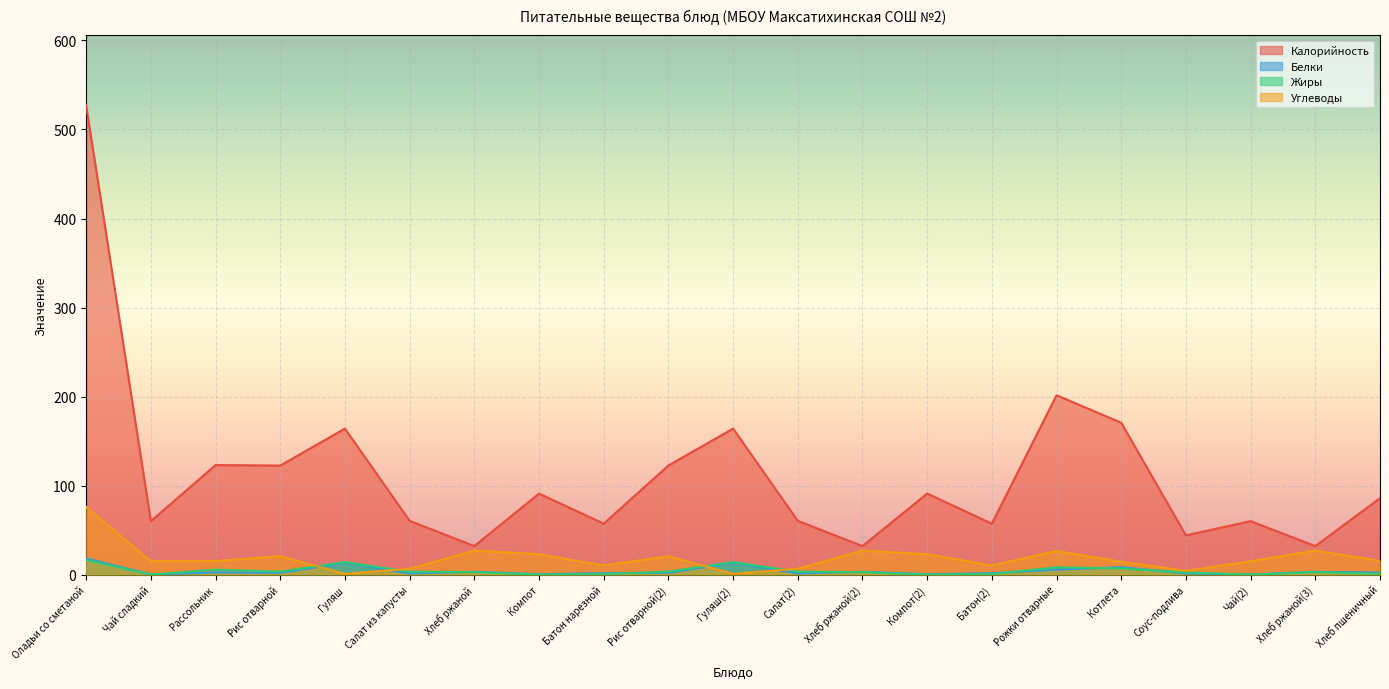

How many series are shown in this chart?

4